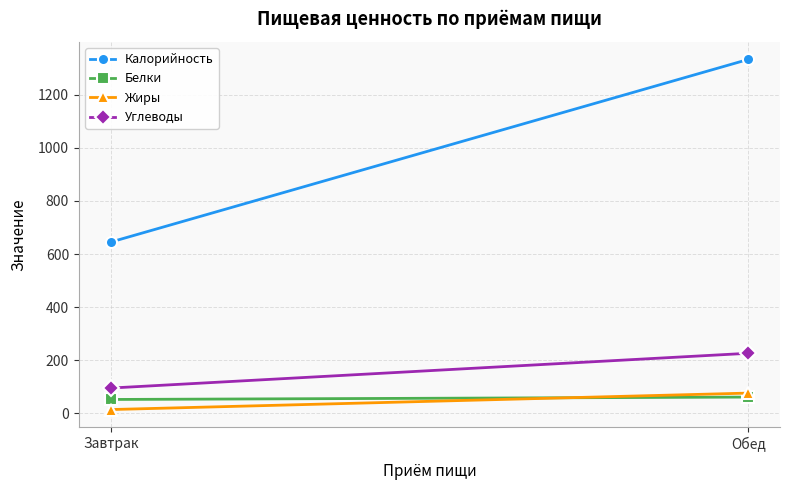

Reading left to right, what are all the values shown in this chart?

Калорийность: 645	1333
Белки: 52	61
Жиры: 14	76
Углеводы: 95	226